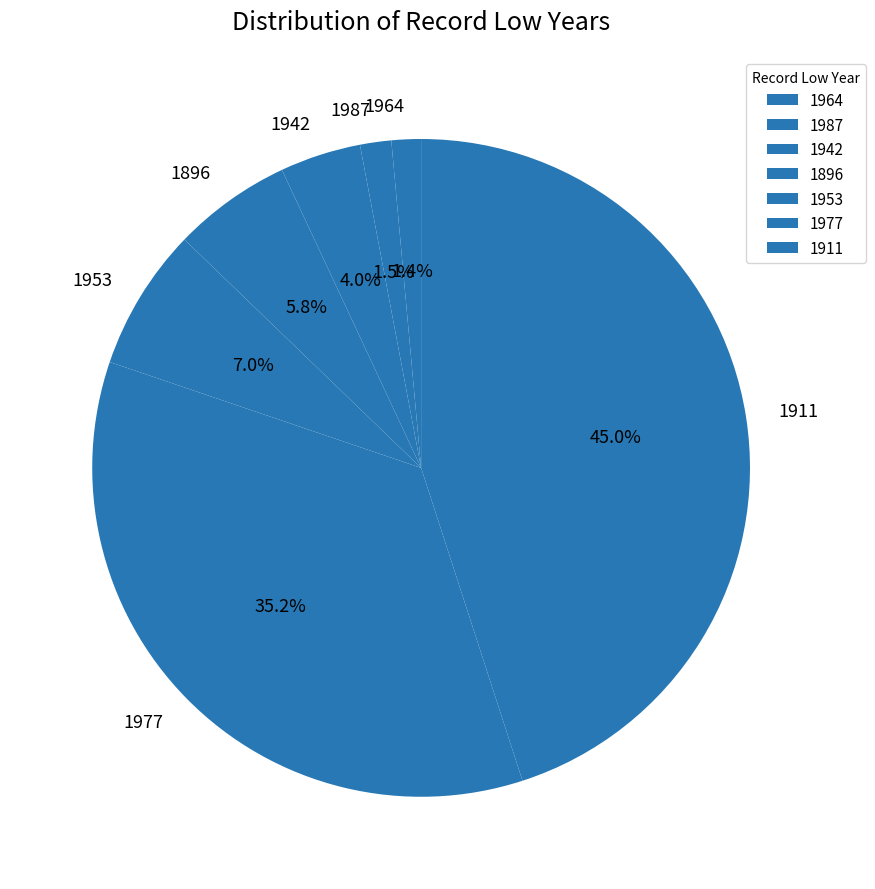

Is there a majority slice in this chart?

No